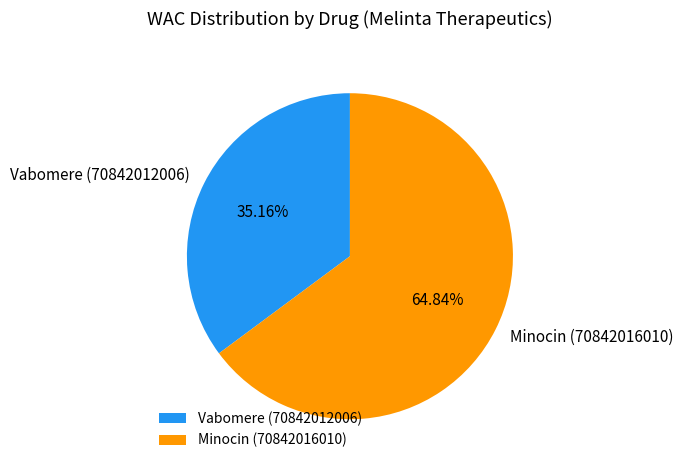

Does Vabomere (70842012006) represent more than half of the total?

No